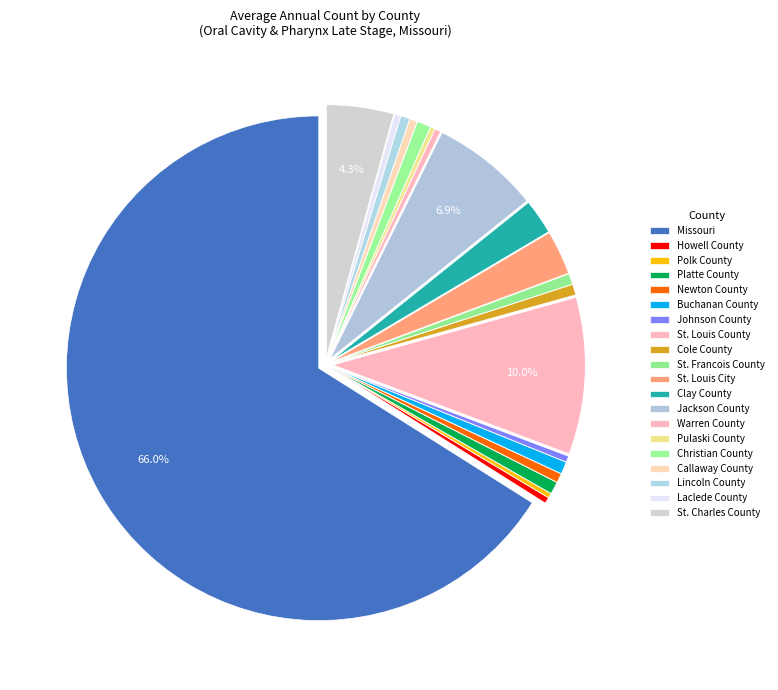

How many slices are in this pie chart?

20